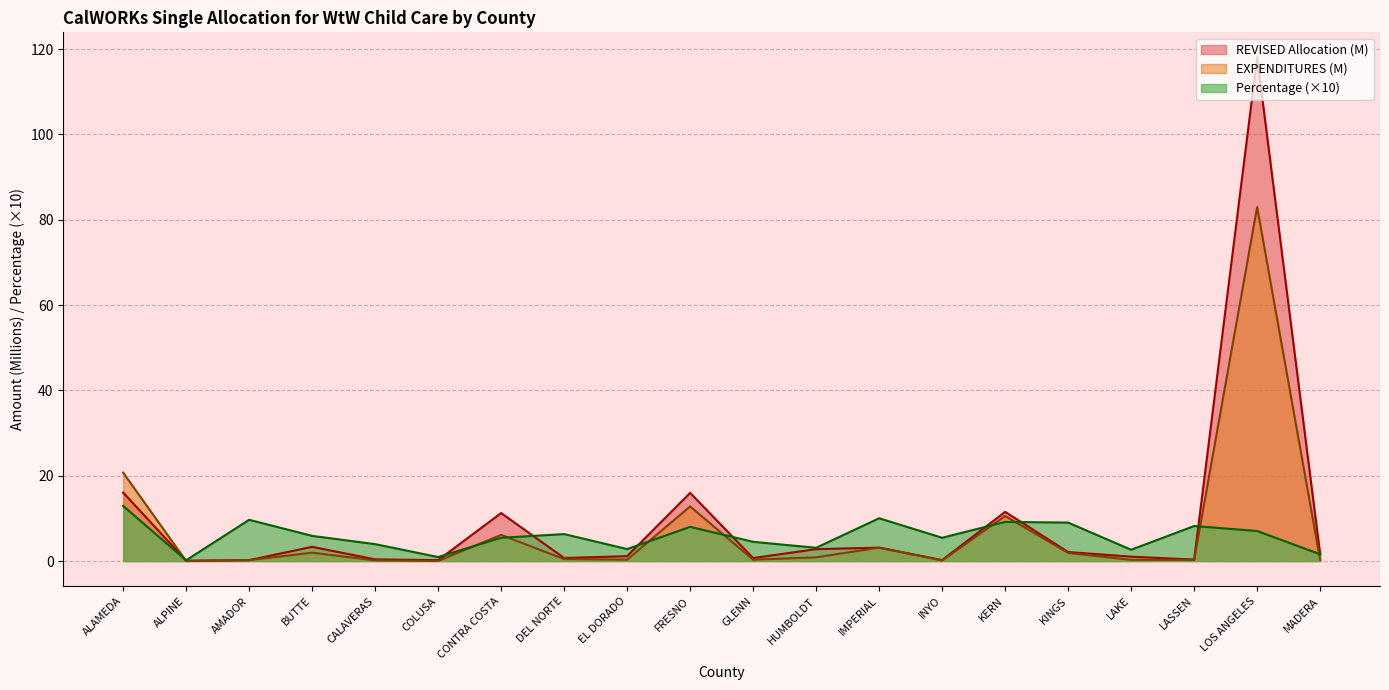

At which label does Percentage first exceed 5?

ALAMEDA